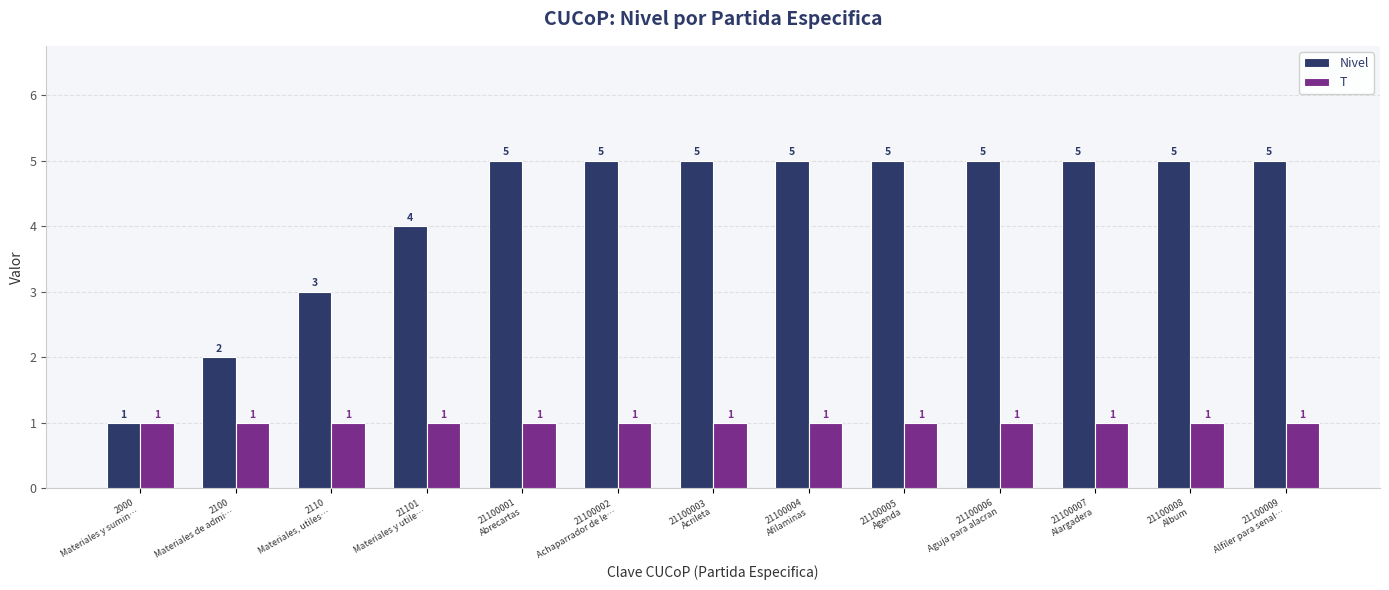

List the series in order of their overall mean, highest first.

Nivel, T